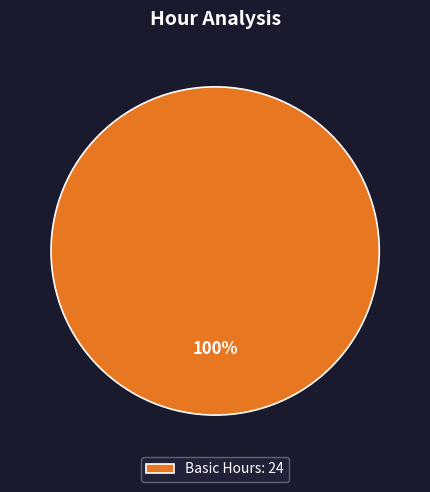

Which slice represents more than half of the pie?

Basic Hours: 24